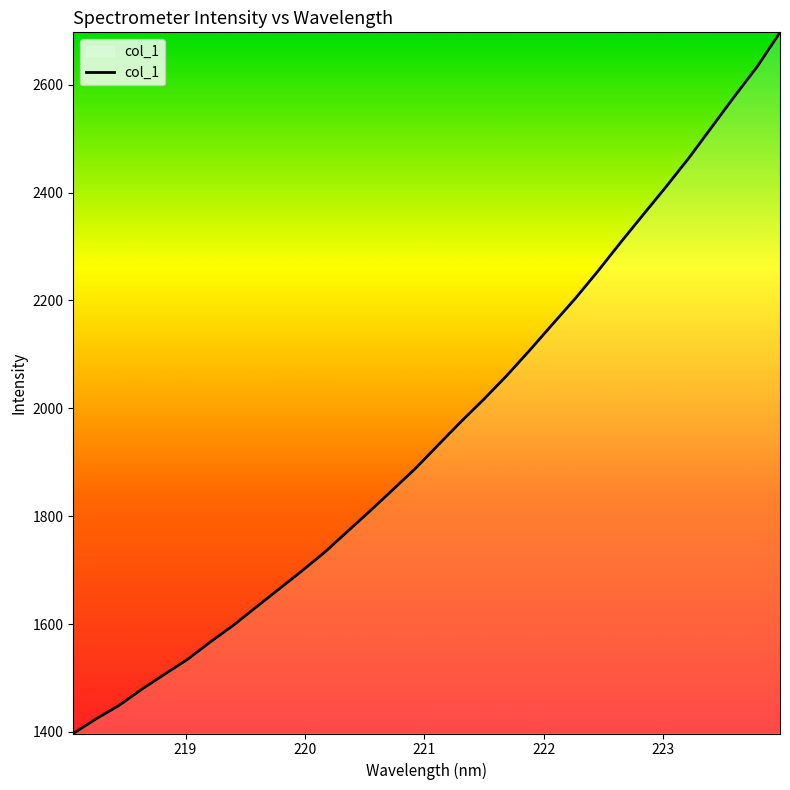

What is the difference between the maximum and minimum values?

1300.0